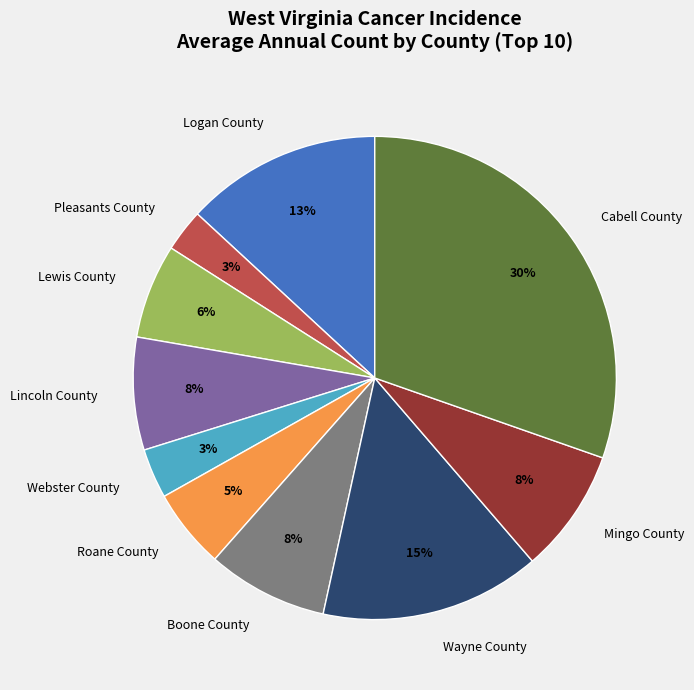

Is the sum of Roane County and Cabell County greater than half?

No